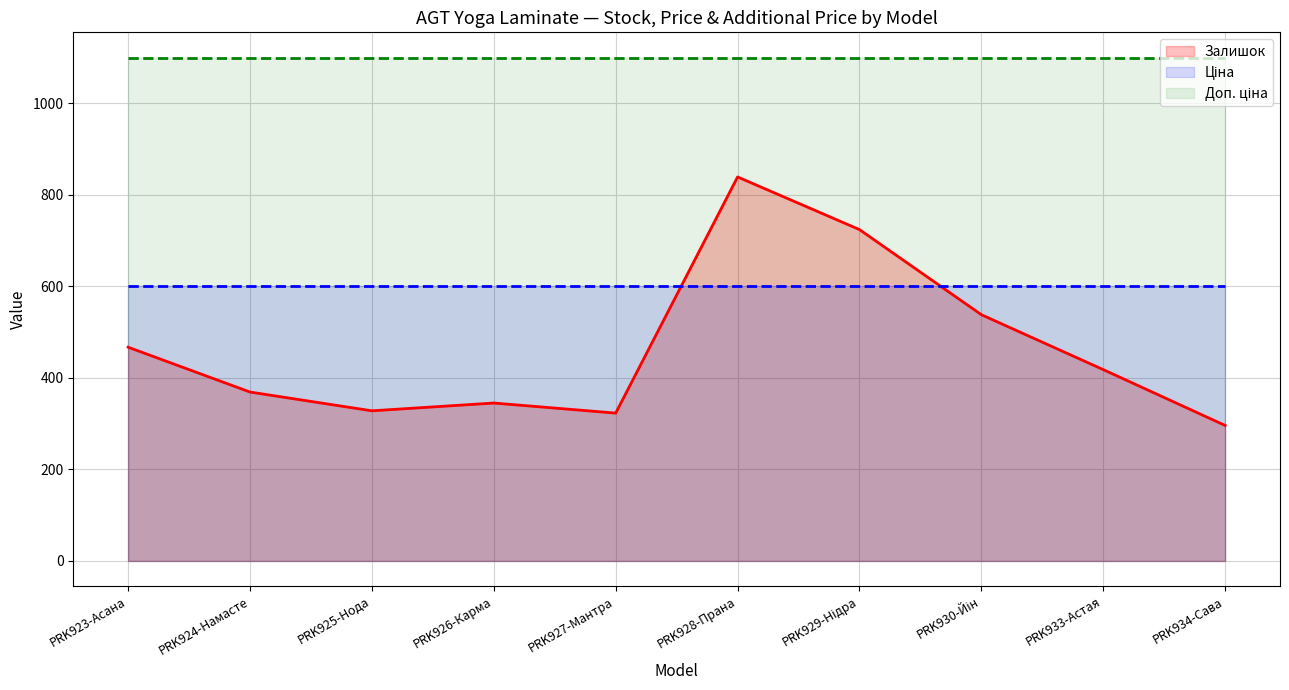

Rank the series at PRK925-Нода from highest to lowest value.

Доп. ціна, Ціна, Залишок